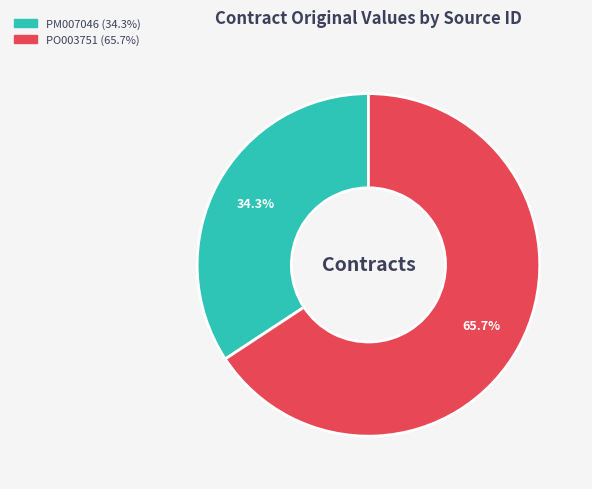

Does PM007046 represent more than half of the total?

No